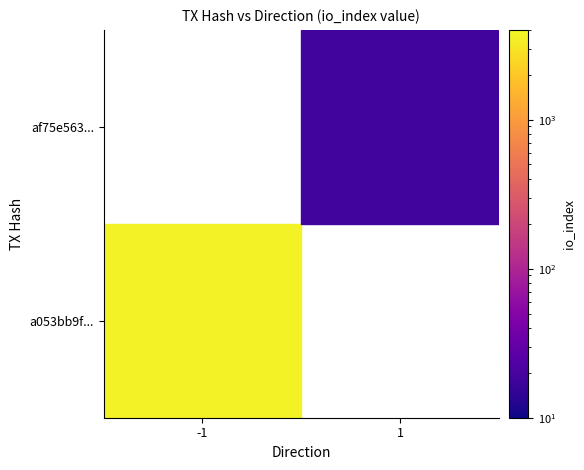

What is the sum of the af75e5639b53197ebf76d00419a00b776587959 values at direction and io_index?

19